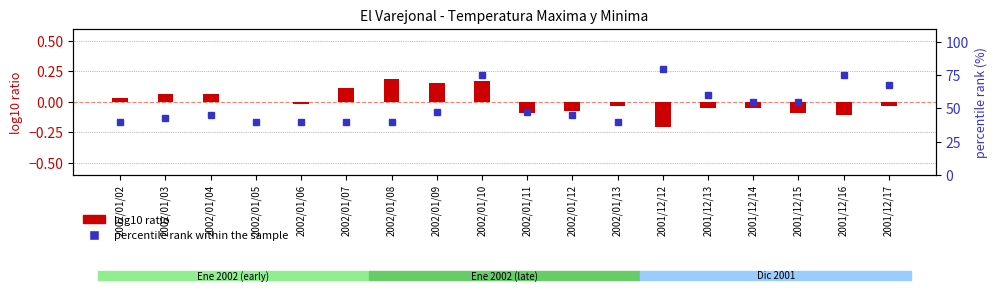

Reading left to right, what are all the values shown in this chart?

log10 ratio: 2002/01/02=0.0	2002/01/03=0.1	2002/01/04=0.1	2002/01/05=-0.0	2002/01/06=-0.0	2002/01/07=0.1	2002/01/08=0.2	2002/01/09=0.2	2002/01/10=0.2	2002/01/11=-0.1	2002/01/12=-0.1	2002/01/13=-0.0	2001/12/12=-0.2	2001/12/13=-0.1	2001/12/14=-0.1	2001/12/15=-0.1	2001/12/16=-0.1	2001/12/17=-0.0
percentile rank within the sample: 2002/01/02=40.0	2002/01/03=42.5	2002/01/04=45.0	2002/01/05=40.0	2002/01/06=40.0	2002/01/07=40.0	2002/01/08=40.0	2002/01/09=47.5	2002/01/10=75.0	2002/01/11=47.5	2002/01/12=45.0	2002/01/13=40.0	2001/12/12=80.0	2001/12/13=60.0	2001/12/14=55.0	2001/12/15=55.0	2001/12/16=75.0	2001/12/17=67.5